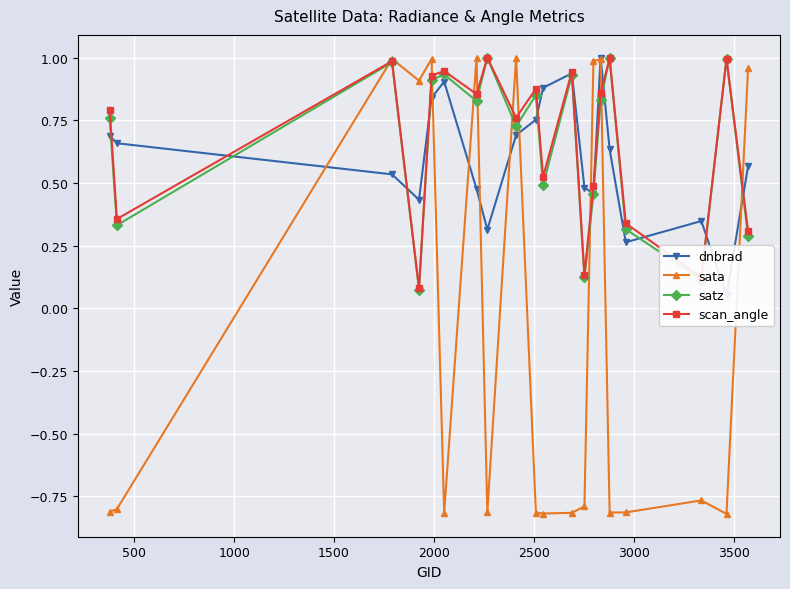

True or false: scan_angle and satz intersect in this chart.

False